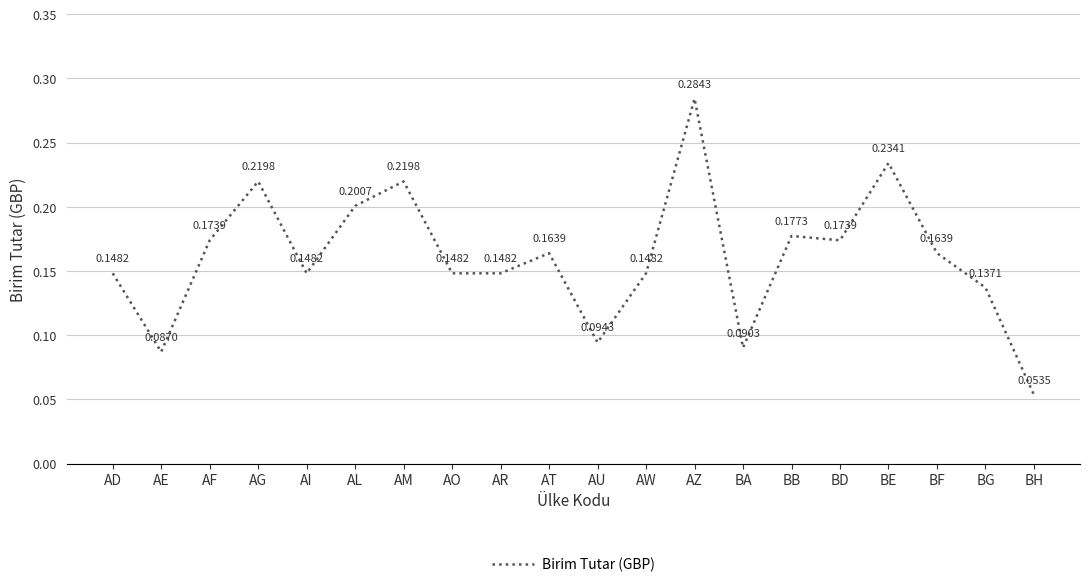

Between AG and AL, which is larger?

AG